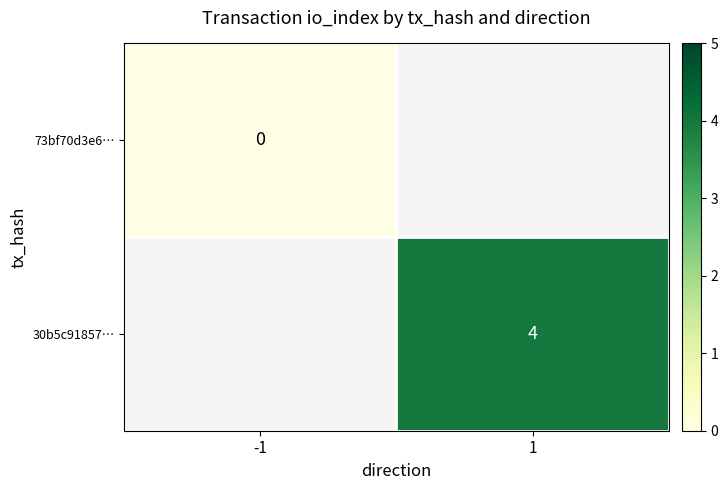

What is the greatest value displayed?

4.0